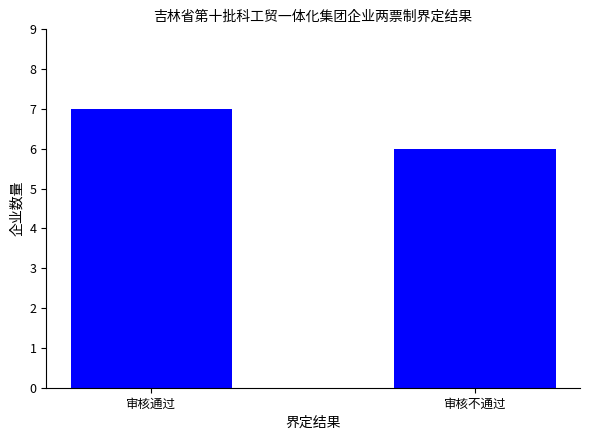

Reading left to right, transcribe all the data shown in this chart.

审核通过=7	审核不通过=6